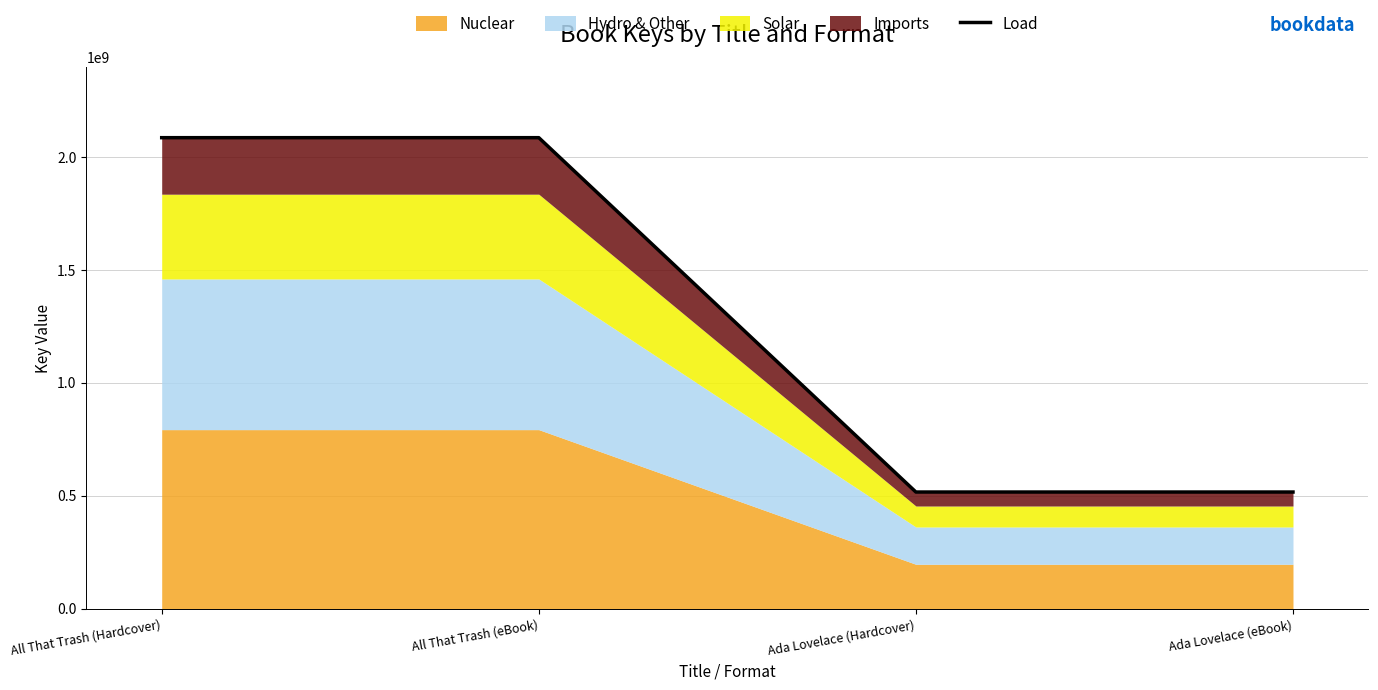

What is the label of the 1st point from the left?

All That Trash (Hardcover)